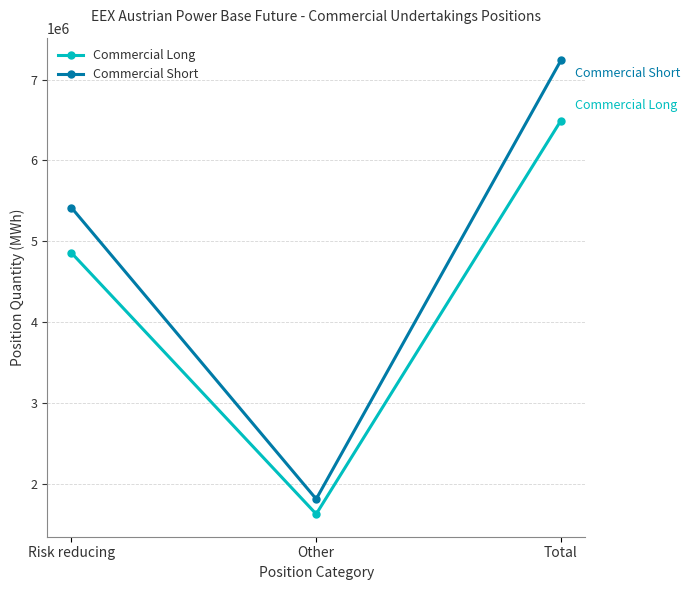

Which series has the largest total across all categories?

Commercial Short